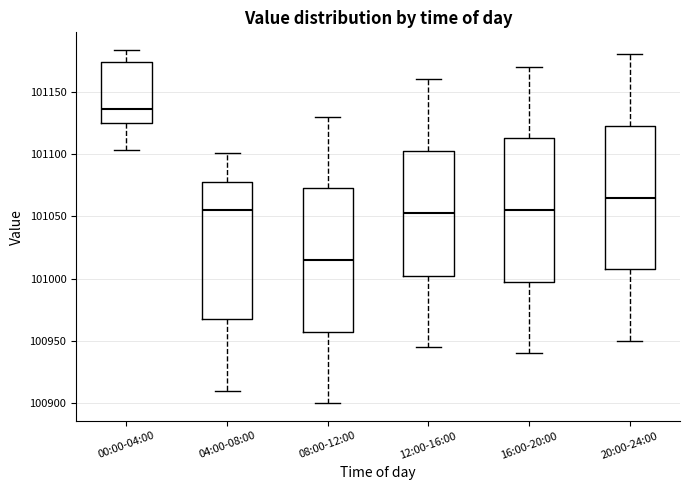

Reading left to right, transcribe this box plot: for each box, give where its median line is, the range the box spans, and where its two whiskers end, as read against the y-axis. The values are not printed on the chart, so give them approximately, as read against the axis.

00:00-04:00: median 101135, box 101125 to 101175, whiskers 101105 to 101185
04:00-08:00: median 101055, box 100970 to 101080, whiskers 100910 to 101100
08:00-12:00: median 101015, box 100960 to 101075, whiskers 100900 to 101130
12:00-16:00: median 101055, box 101005 to 101105, whiskers 100945 to 101160
16:00-20:00: median 101055, box 101000 to 101115, whiskers 100940 to 101170
20:00-24:00: median 101065, box 101010 to 101125, whiskers 100950 to 101180